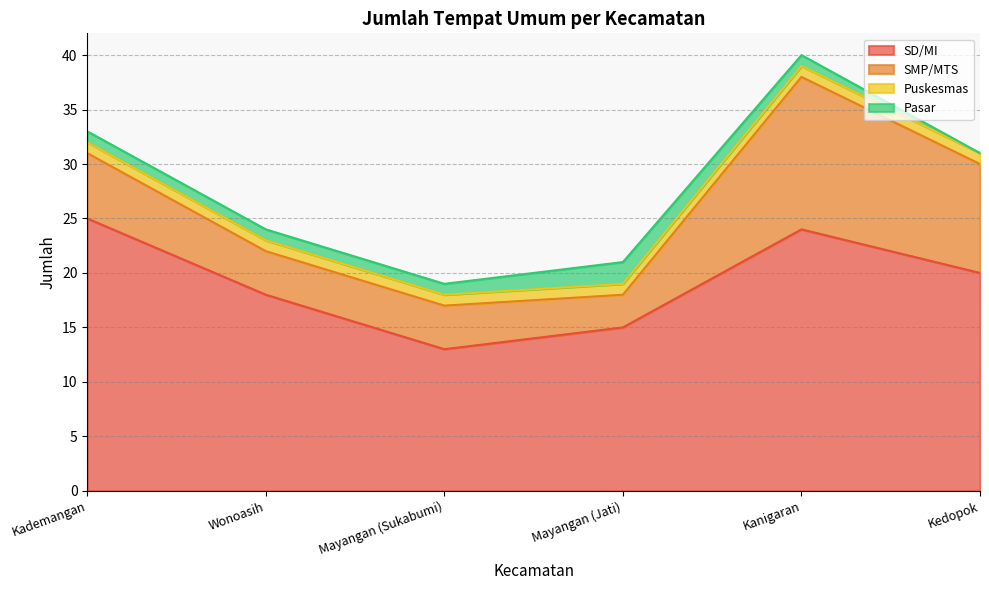

What is the average value of the Puskesmas series?

1